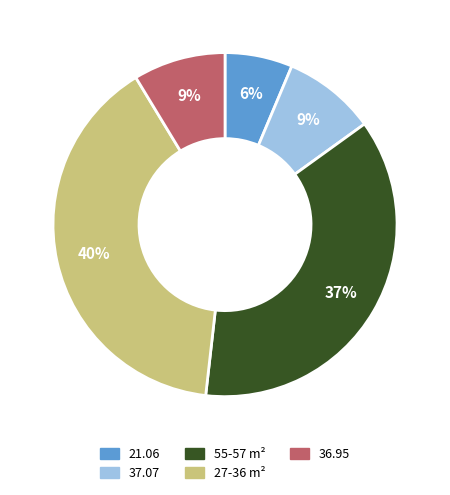

To the nearest percent, what percentage of the pie is 37.07?

9%